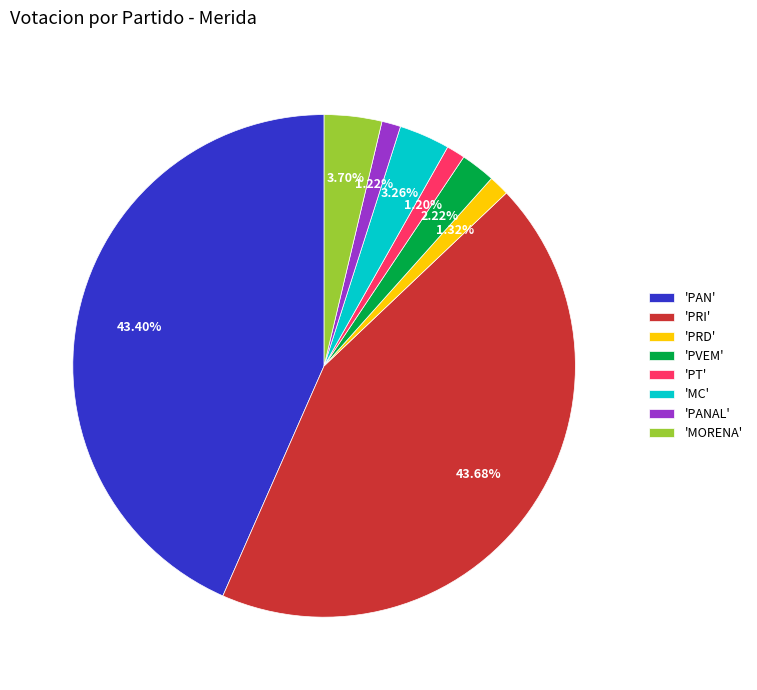

Is there any slice that represents more than half of the pie?

No